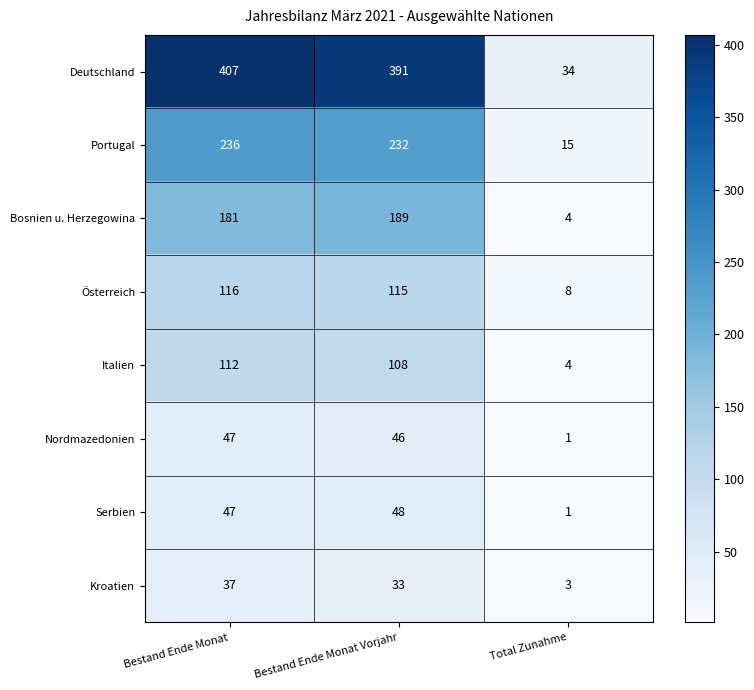

Reading left to right, transcribe all the data shown in this chart.

Deutschland: Bestand Ende Monat=407	Bestand Ende Monat Vorjahr=391	Total Zunahme=34
Portugal: Bestand Ende Monat=236	Bestand Ende Monat Vorjahr=232	Total Zunahme=15
Bosnien u. Herzegowina: Bestand Ende Monat=181	Bestand Ende Monat Vorjahr=189	Total Zunahme=4
Österreich: Bestand Ende Monat=116	Bestand Ende Monat Vorjahr=115	Total Zunahme=8
Italien: Bestand Ende Monat=112	Bestand Ende Monat Vorjahr=108	Total Zunahme=4
Nordmazedonien: Bestand Ende Monat=47	Bestand Ende Monat Vorjahr=46	Total Zunahme=1
Serbien: Bestand Ende Monat=47	Bestand Ende Monat Vorjahr=48	Total Zunahme=1
Kroatien: Bestand Ende Monat=37	Bestand Ende Monat Vorjahr=33	Total Zunahme=3